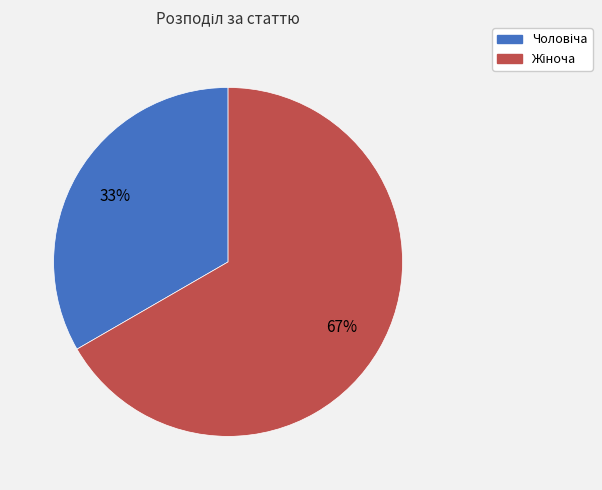

How many slices are in this pie chart?

2